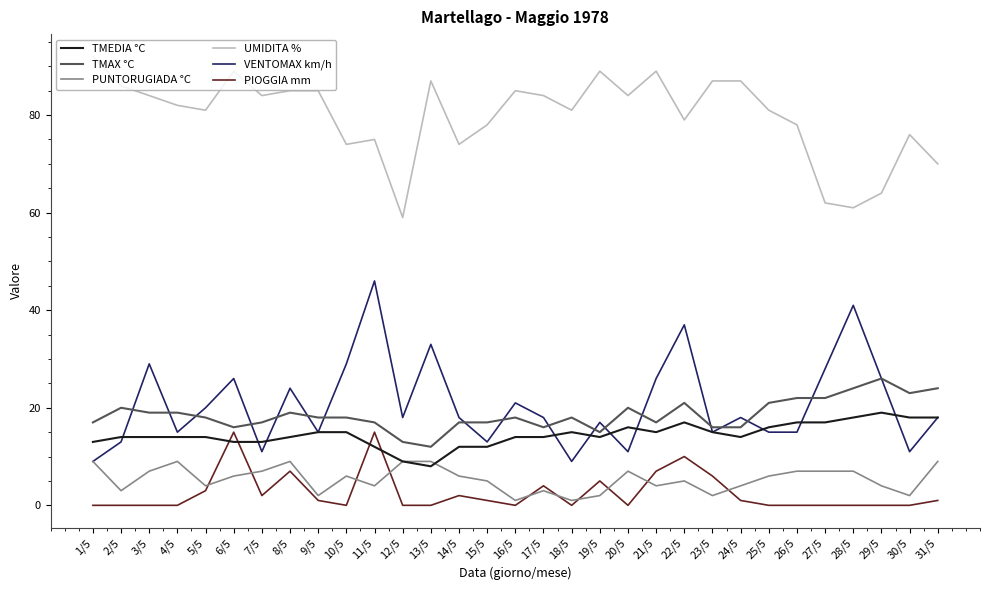

Reading left to right, list all the values displayed in this chart.

TMEDIA °C: 13	14	14	14	14	13	13	14	15	15	12	9	8	12	12	14	14	15	14	16	15	17	15	14	16	17	17	18	19	18	18
TMAX °C: 17	20	19	19	18	16	17	19	18	18	17	13	12	17	17	18	16	18	15	20	17	21	16	16	21	22	22	24	26	23	24
PUNTORUGIADA °C: 9	3	7	9	4	6	7	9	2	6	4	9	9	6	5	1	3	1	2	7	4	5	2	4	6	7	7	7	4	2	9
UMIDITA %: 92	86	84	82	81	89	84	85	85	74	75	59	87	74	78	85	84	81	89	84	89	79	87	87	81	78	62	61	64	76	70
VENTOMAX km/h: 9	13	29	15	20	26	11	24	15	29	46	18	33	18	13	21	18	9	17	11	26	37	15	18	15	15	28	41	26	11	18
PIOGGIA mm: 0	0	0	0	3	15	2	7	1	0	15	0	0	2	1	0	4	0	5	0	7	10	6	1	0	0	0	0	0	0	1